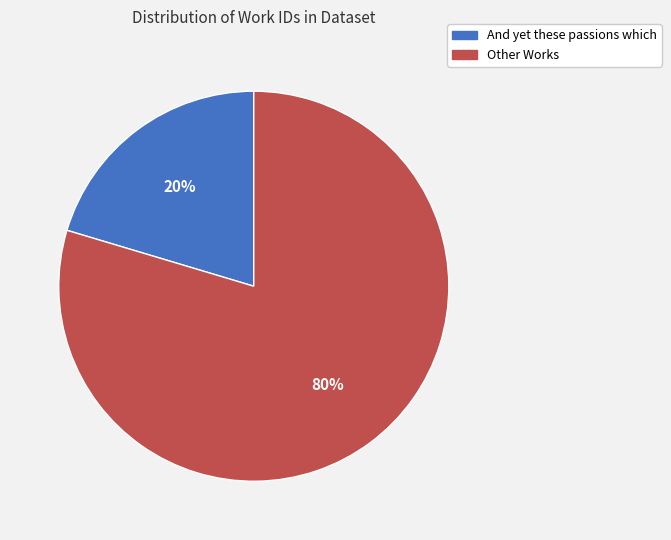

Is there a majority slice in this chart?

Yes